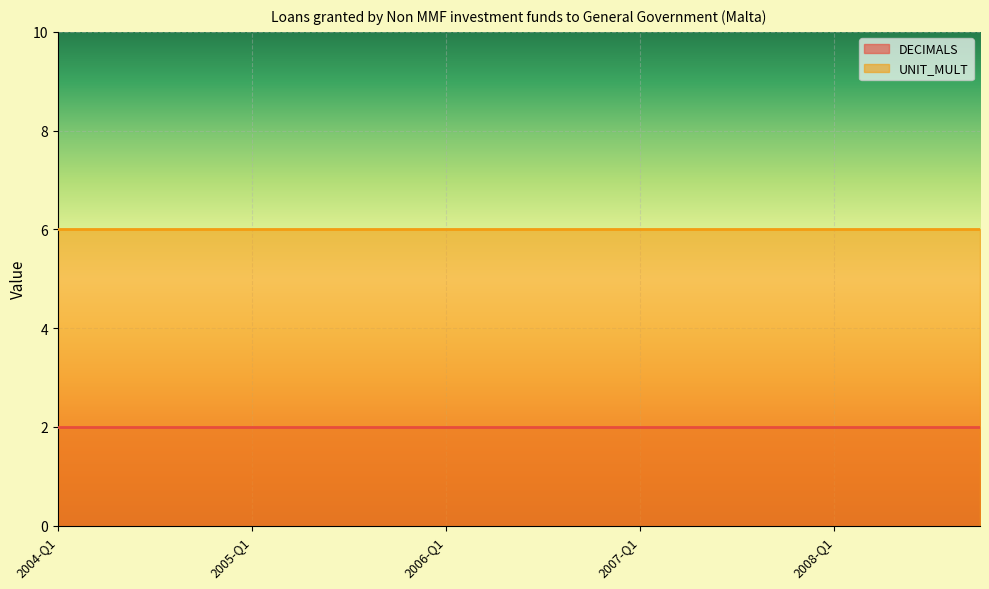

True or false: UNIT_MULT and DECIMALS intersect in this chart.

False